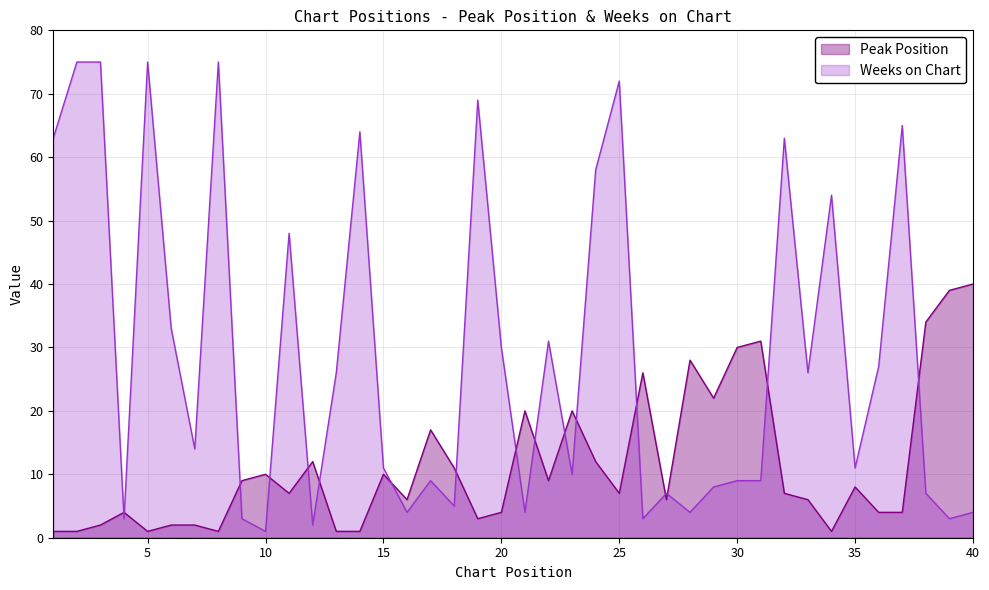

Reading right to left, what are all the values shown in this chart?

Peak Position: 40	39	34	4	4	8	1	6	7	31	30	22	28	6	26	7	12	20	9	20	4	3	11	17	6	10	1	1	12	7	10	9	1	2	2	1	4	2	1	1
Weeks on Chart: 4	3	7	65	27	11	54	26	63	9	9	8	4	7	3	72	58	10	31	4	30	69	5	9	4	11	64	26	2	48	1	3	75	14	33	75	3	75	75	63